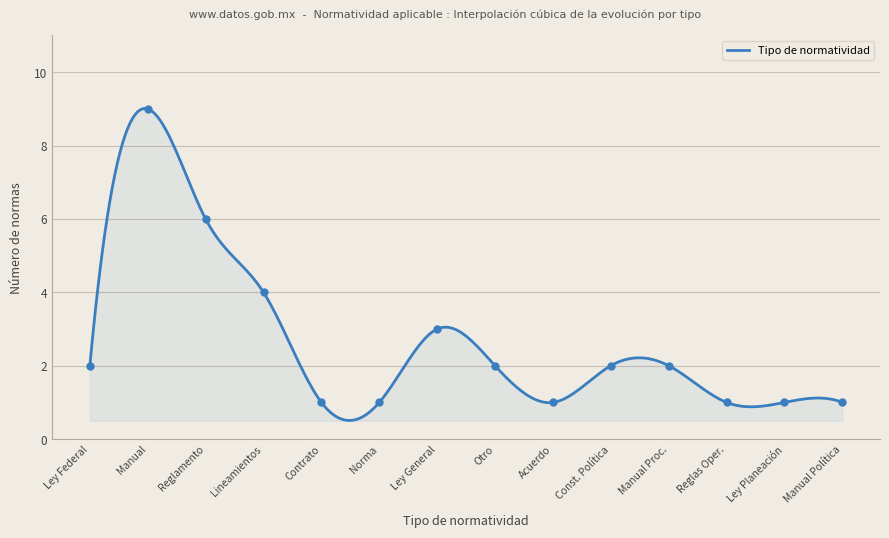

What is the difference between the maximum and minimum values?

8.5